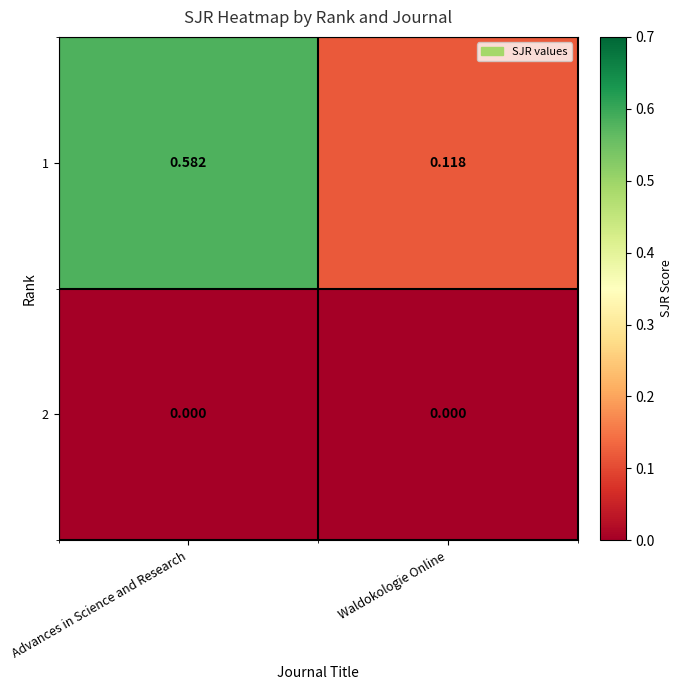

At which label is 1 closest to 0?

Waldokologie Online